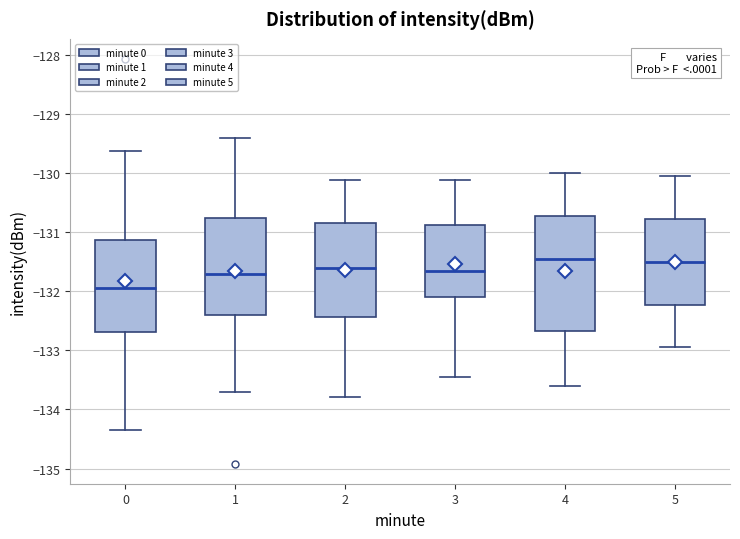

Where is the upper edge of the box at x = 1 on the y-axis? The values are not printed on the chart, so give them approximately, as read against the axis.

-130.8